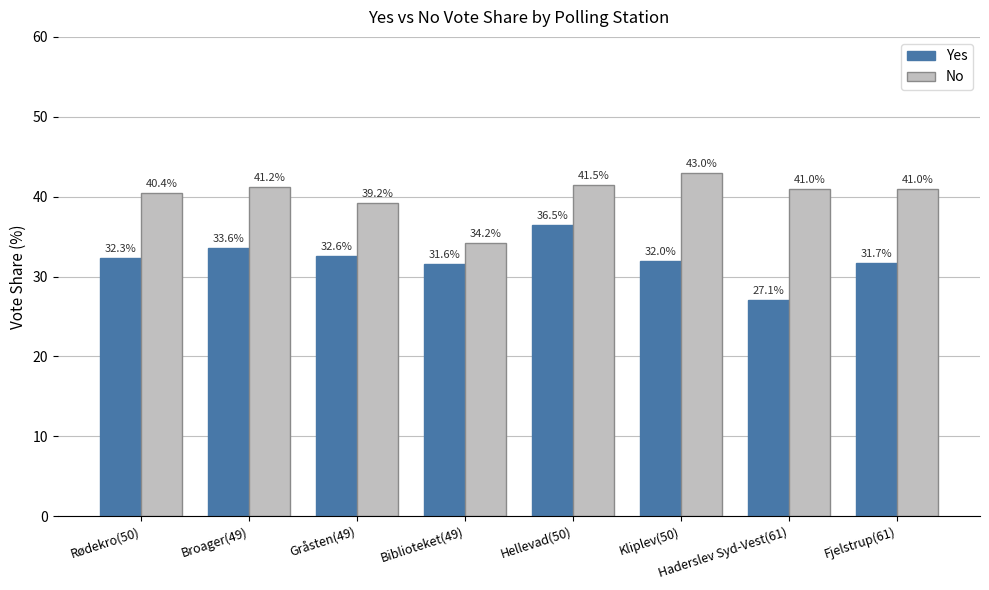

Between Biblioteket(49) and Hellevad(50), which series saw the biggest shift?

No